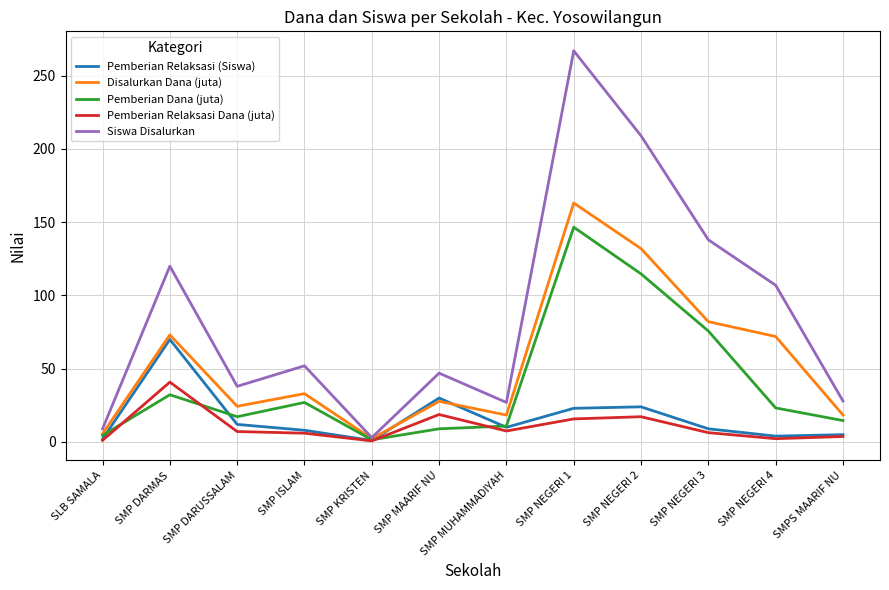

What is the sum of the Pemberian Relaksasi Dana (juta) values at SMP ISLAM and SMPS MAARIF NU?

9.8